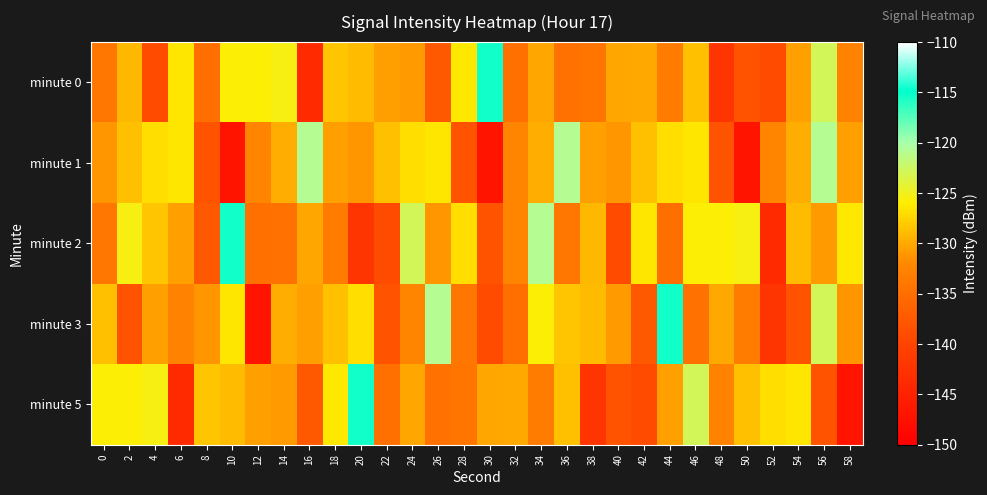

Reading left to right, list all the values displayed in this chart.

minute 0: 0=-134.0	2=-129.1	4=-139.1	6=-126.5	8=-134.9	10=-125.8	12=-125.8	14=-125.4	16=-143.7	18=-128.3	20=-129.0	22=-130.5	24=-130.9	26=-137.4	28=-126.3	30=-115.3	32=-134.7	34=-130.2	36=-134.6	38=-134.1	40=-130.3	42=-130.0	44=-133.4	46=-128.7	48=-142.1	50=-138.2	52=-139.1	54=-130.5	56=-122.9	58=-132.5
minute 1: 0=-131.2	2=-128.7	4=-126.9	6=-126.5	8=-138.2	10=-147.0	12=-132.4	14=-129.8	16=-120.8	18=-130.6	20=-131.2	22=-128.7	24=-126.9	26=-126.5	28=-138.2	30=-147.0	32=-132.4	34=-129.8	36=-120.8	38=-130.6	40=-131.2	42=-128.7	44=-126.9	46=-126.5	48=-138.2	50=-147.0	52=-132.4	54=-129.8	56=-120.8	58=-130.6
minute 2: 0=-134.0	2=-125.4	4=-128.3	6=-130.5	8=-137.4	10=-115.3	12=-134.7	14=-134.6	16=-130.3	18=-133.4	20=-142.1	22=-139.1	24=-122.9	26=-131.2	28=-126.9	30=-138.2	32=-132.4	34=-120.8	36=-134.0	38=-129.1	40=-139.1	42=-126.5	44=-134.9	46=-125.8	48=-125.8	50=-125.4	52=-143.7	54=-129.0	56=-130.9	58=-126.3
minute 3: 0=-128.7	2=-138.2	4=-130.5	6=-132.5	8=-131.2	10=-126.5	12=-147.0	14=-129.8	16=-130.6	18=-128.7	20=-126.9	22=-138.2	24=-132.4	26=-120.8	28=-134.0	30=-139.1	32=-134.9	34=-125.8	36=-128.3	38=-129.0	40=-130.9	42=-137.4	44=-115.3	46=-134.6	48=-130.0	50=-133.4	52=-142.1	54=-138.2	56=-122.9	58=-131.2
minute 5: 0=-125.8	2=-125.8	4=-125.4	6=-143.7	8=-128.3	10=-129.0	12=-130.5	14=-130.9	16=-137.4	18=-126.3	20=-115.3	22=-134.7	24=-130.2	26=-134.6	28=-134.1	30=-130.3	32=-130.0	34=-133.4	36=-128.7	38=-142.1	40=-138.2	42=-139.1	44=-130.5	46=-122.9	48=-132.5	50=-128.7	52=-126.9	54=-126.5	56=-138.2	58=-147.0